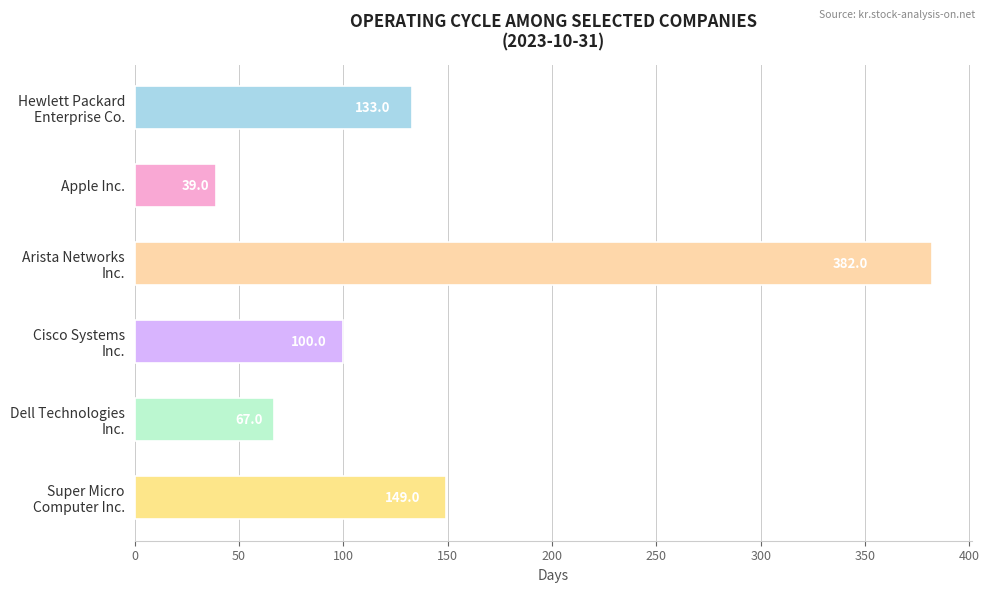

Read the value at Apple Inc., to the nearest 5.

40